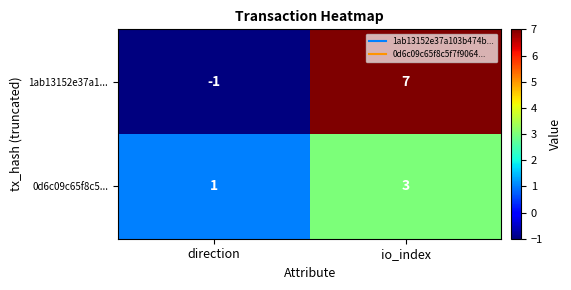

Rank the series at direction from highest to lowest value.

0d6c09c65f8c5..., 1ab13152e37a1...